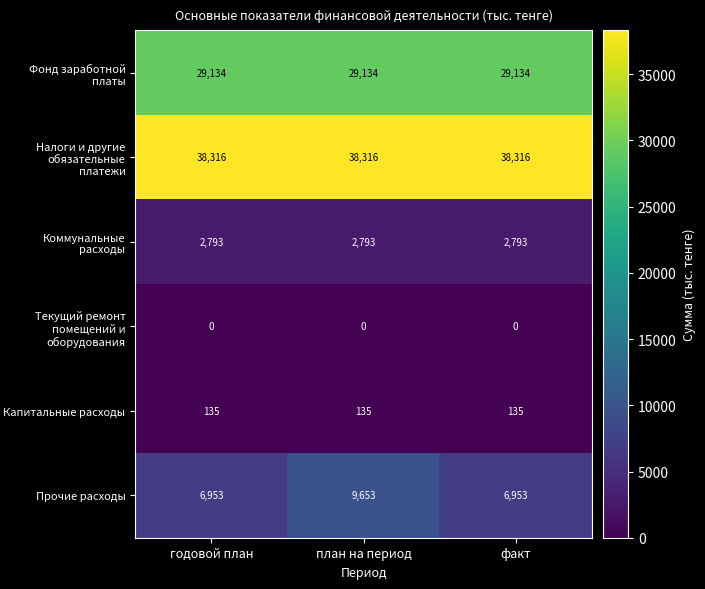

List the series in order of their peak value, lowest first.

Текущий ремонт помещений и оборудования, Капитальные расходы, Коммунальные расходы, Прочие расходы, Фонд заработной платы, Налоги и другие обязательные платежи